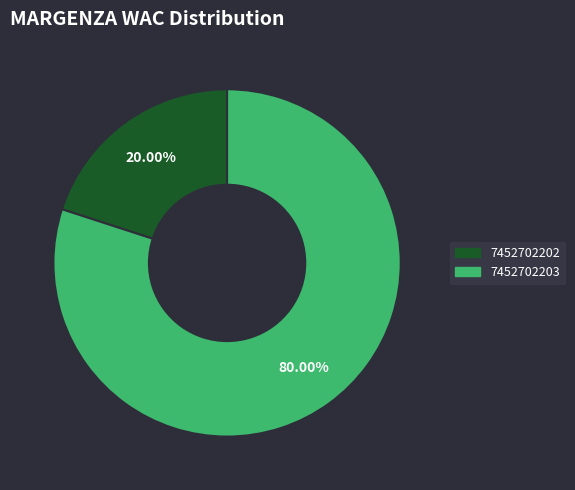

How many segments does this pie chart have?

2